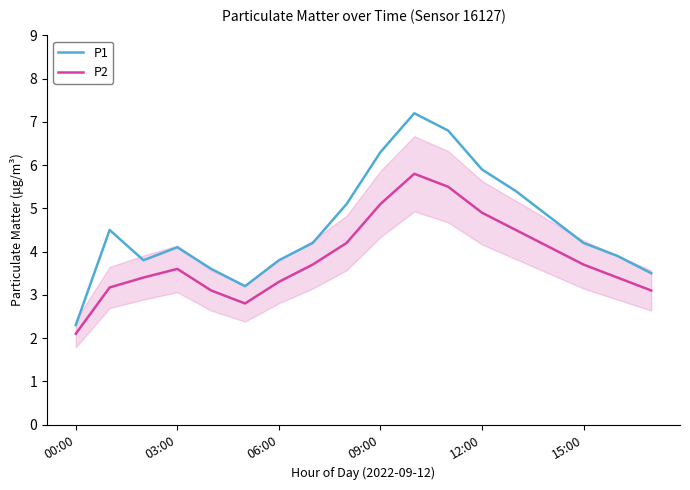

Which series has the largest total across all categories?

P1